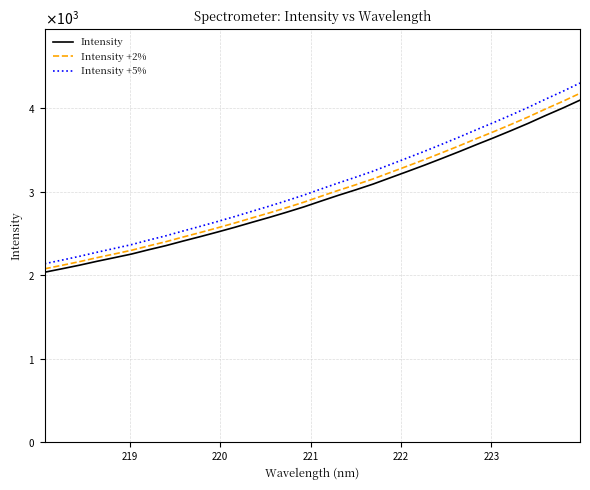

What are all the series names shown in the legend?

Intensity, Intensity +2%, Intensity +5%